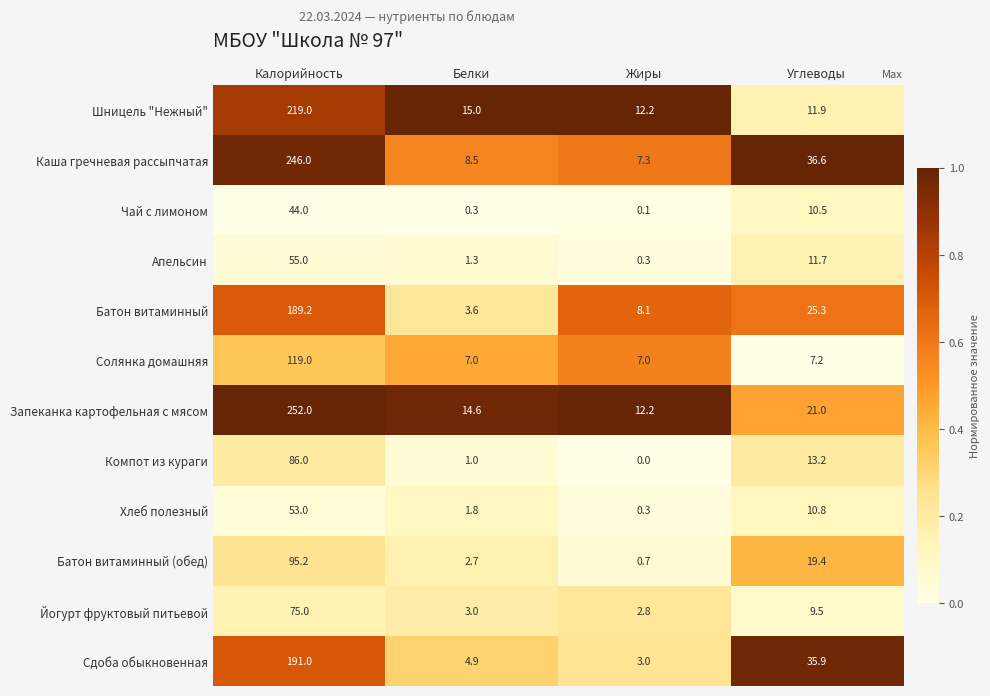

Which series has the widest spread of values?

Запеканка картофельная с мясом